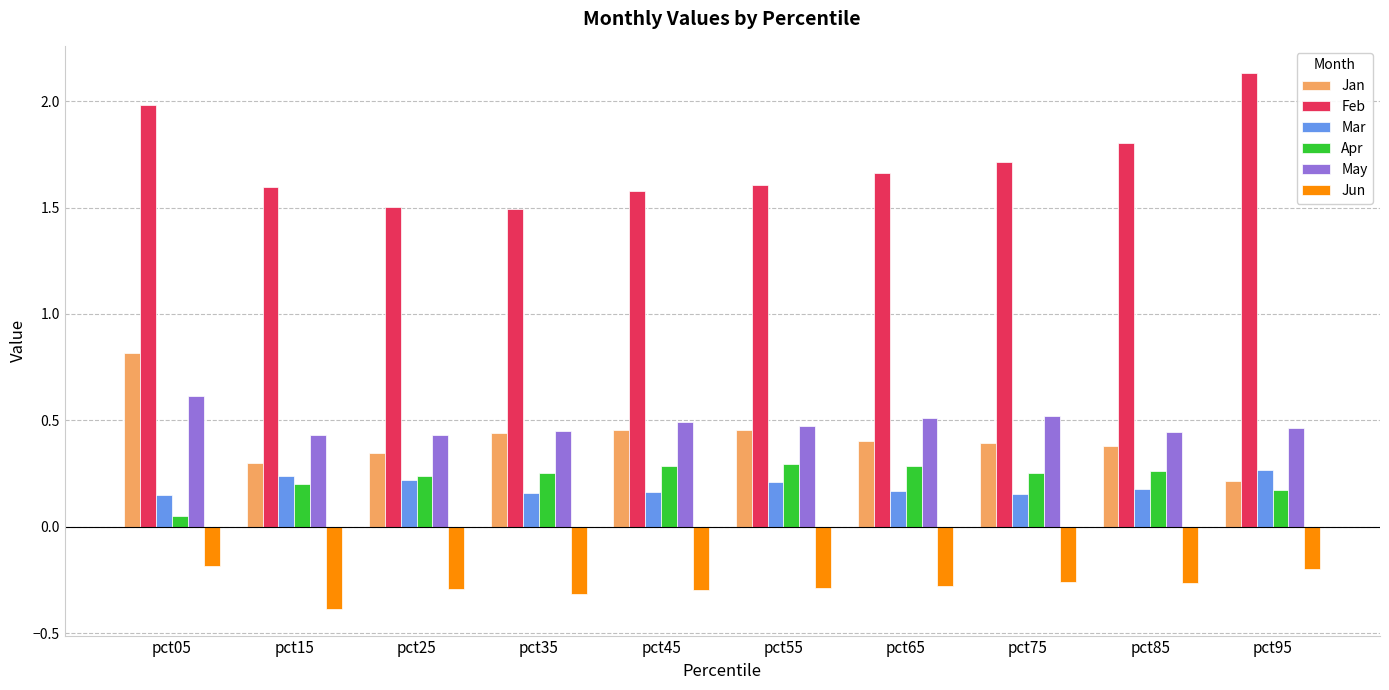

Rank the series by their maximum value, from highest to lowest.

Feb, Jan, May, Apr, Mar, Jun